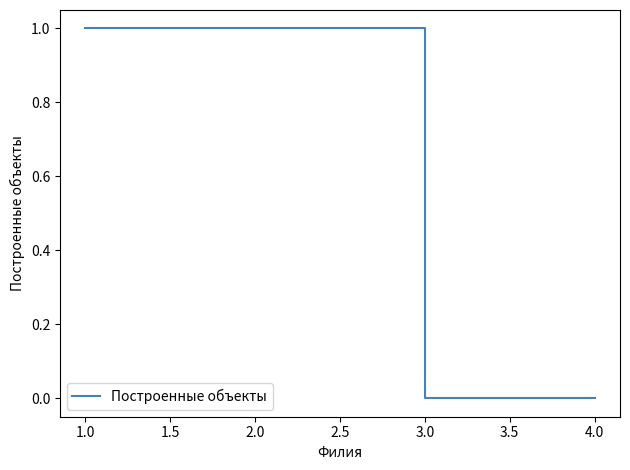

Approximately how many times larger is the value at 2.0 compared to 2.0?

1.0